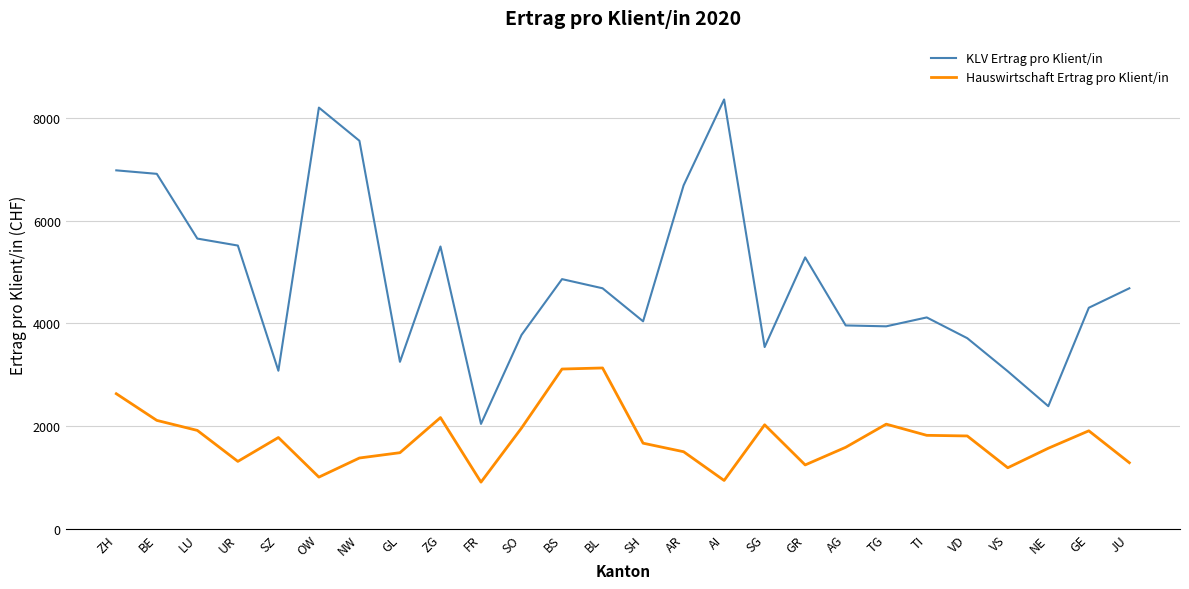

Which series has the largest range (max minus min)?

KLV Ertrag pro Klient/in